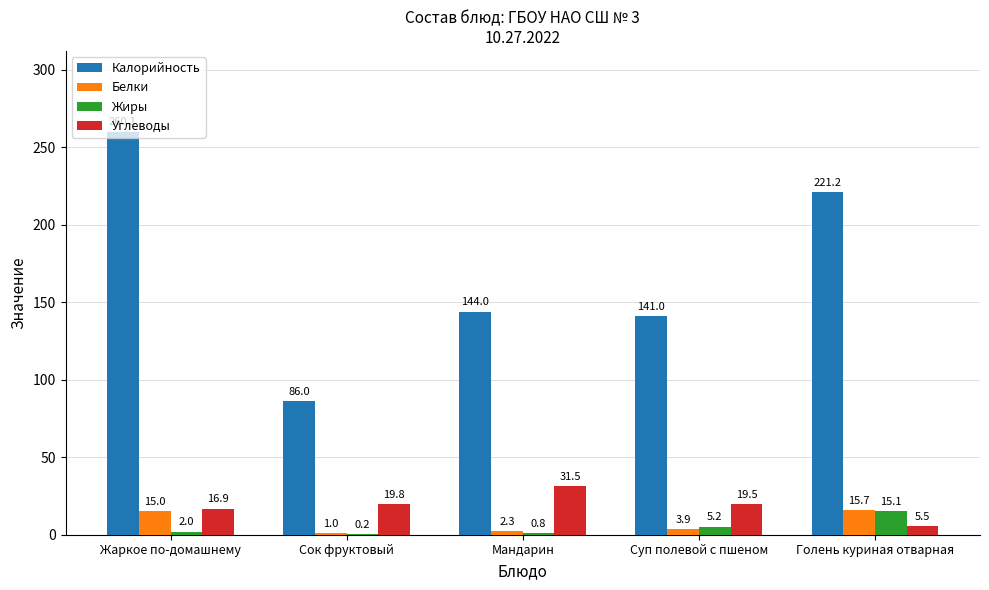

The value of Углеводы at Сок фруктовый is 35.6. True or false?

False